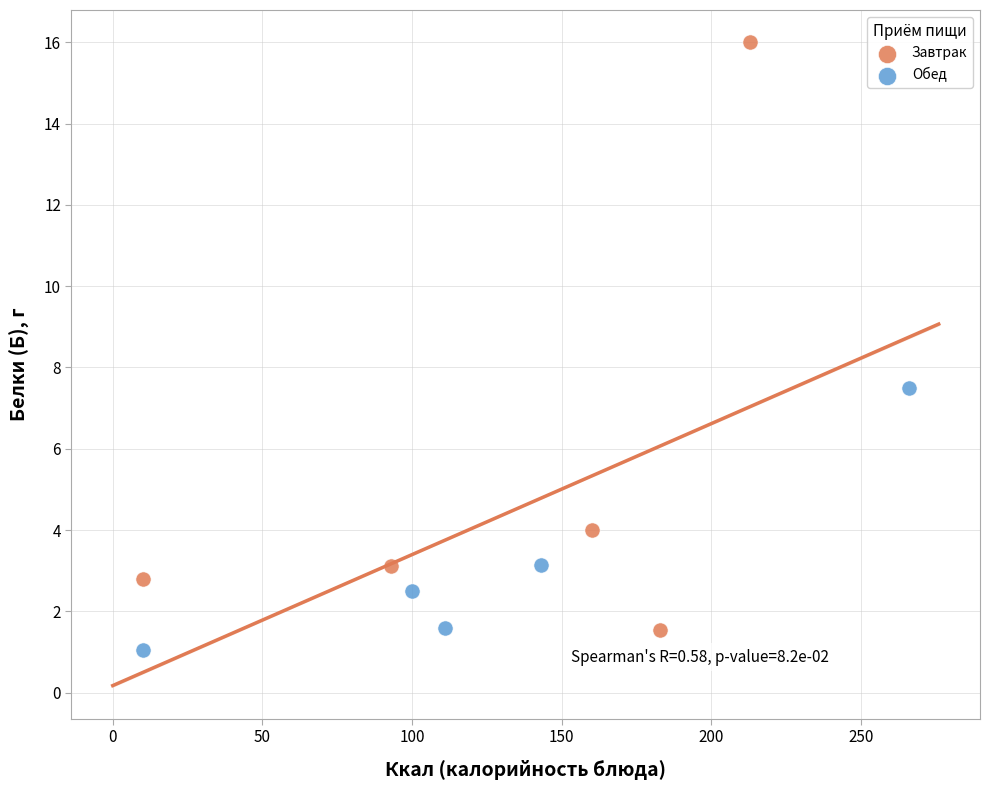

Which series contains the highest Y value?

Завтрак